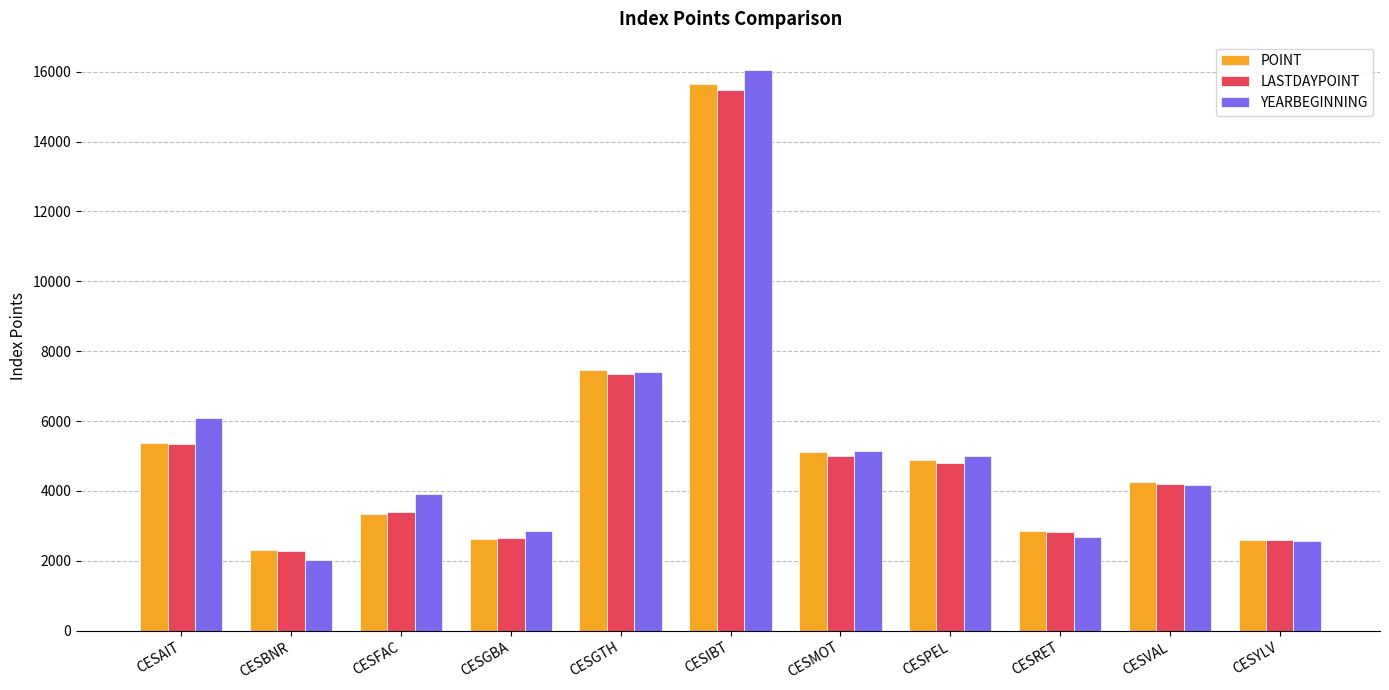

The POINT series shows 5529.1 at CESFAC. True or false?

False